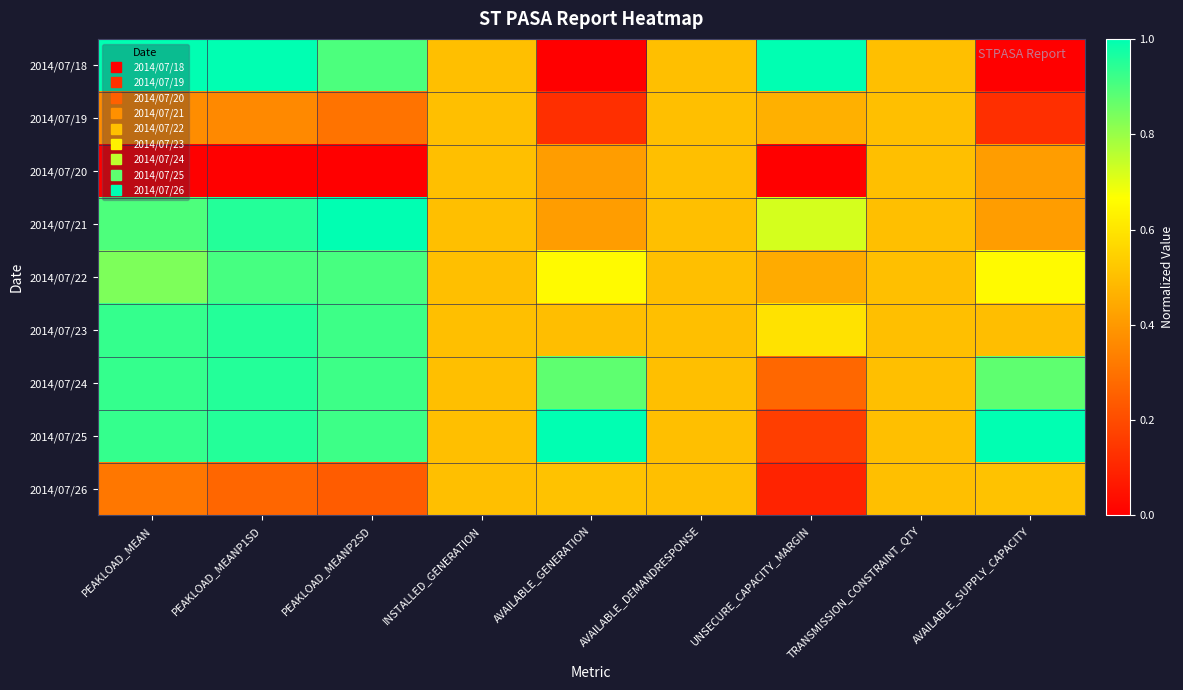

What is the total value across all series at PEAKLOAD_MEANP2SD?

6.1